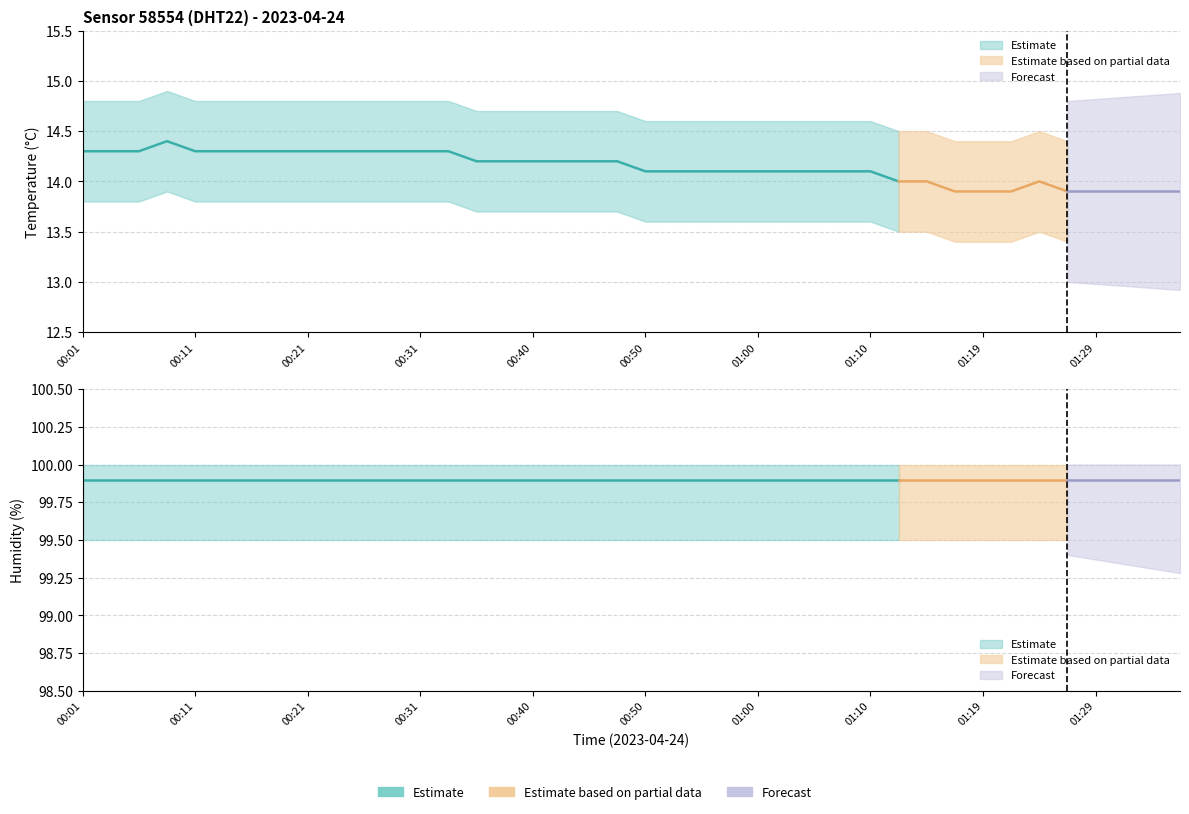

Rank the categories by temperature value from lowest to highest.

01:17, 01:19, 01:22, 01:27, 01:29, 01:32, 01:34, 01:37, 01:12, 01:15, 01:24, 00:50, 00:53, 00:55, 00:57, 01:00, 01:02, 01:05, 01:07, 01:10, 00:35, 00:38, 00:40, 00:43, 00:45, 00:48, 00:01, 00:04, 00:06, 00:11, 00:14, 00:16, 00:18, 00:21, 00:23, 00:26, 00:28, 00:31, 00:33, 00:09